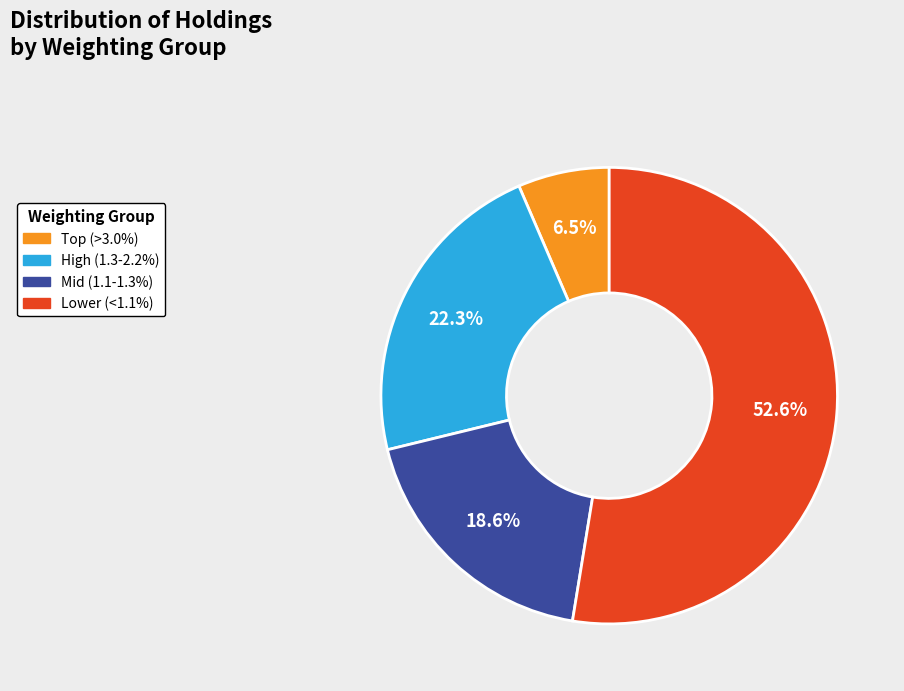

Is there any slice that represents more than half of the pie?

Yes